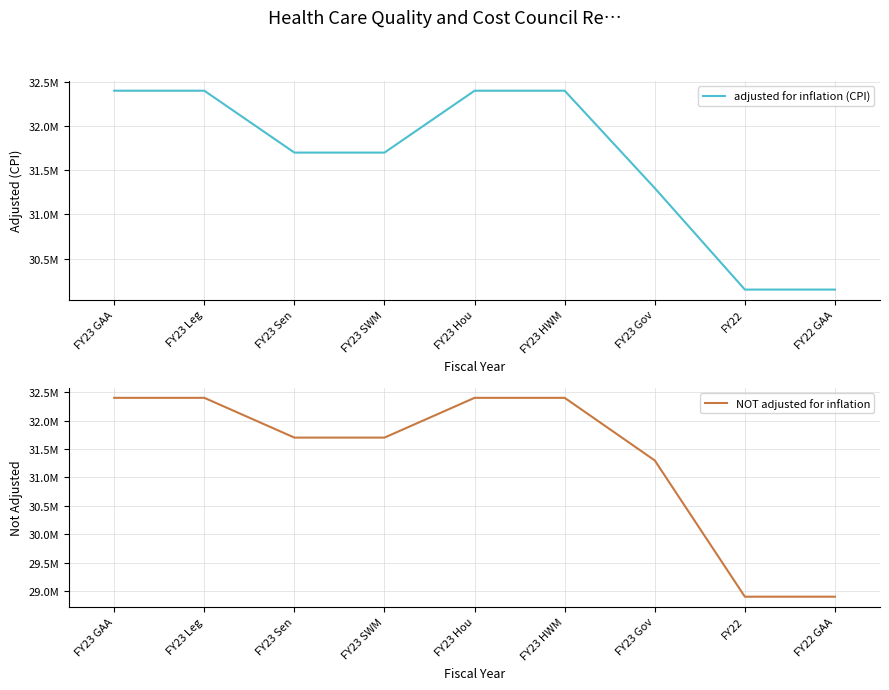

The value of adjusted for inflation (CPI) at FY23 Hou is 43457347. True or false?

False